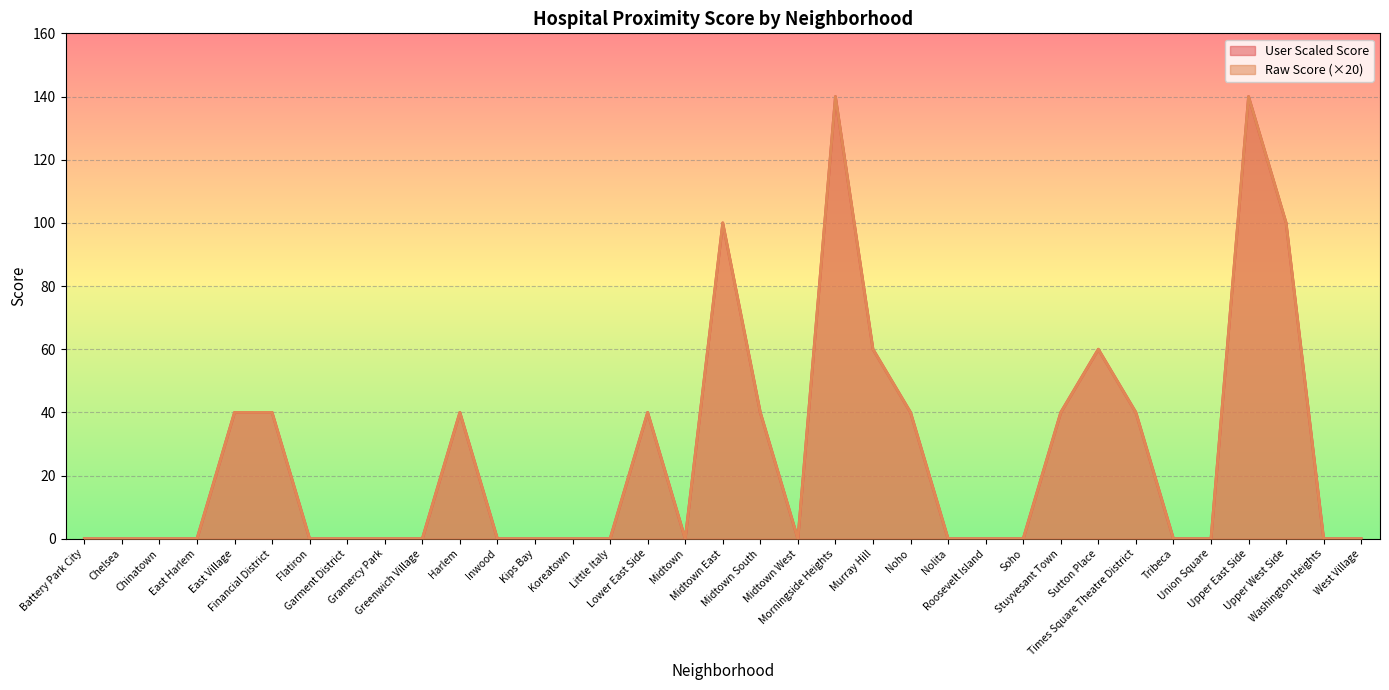

Is it true that User Scaled Score equals 21 at Lower East Side?

False